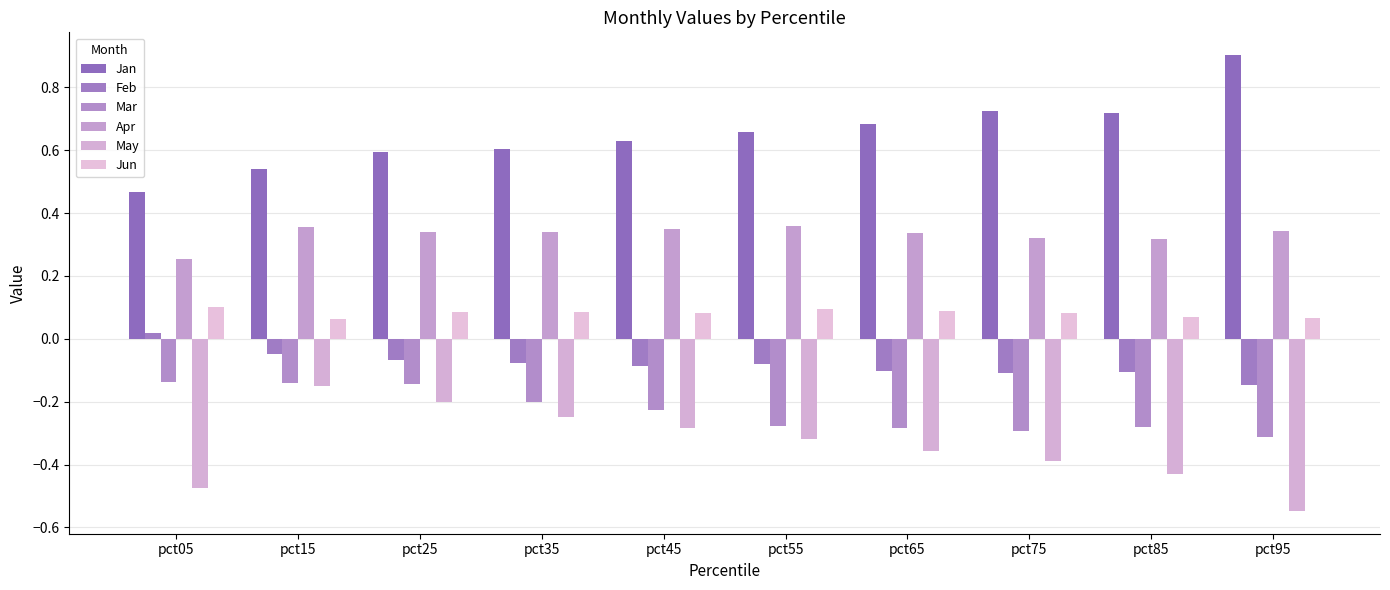

How many bars are there in each group?

6